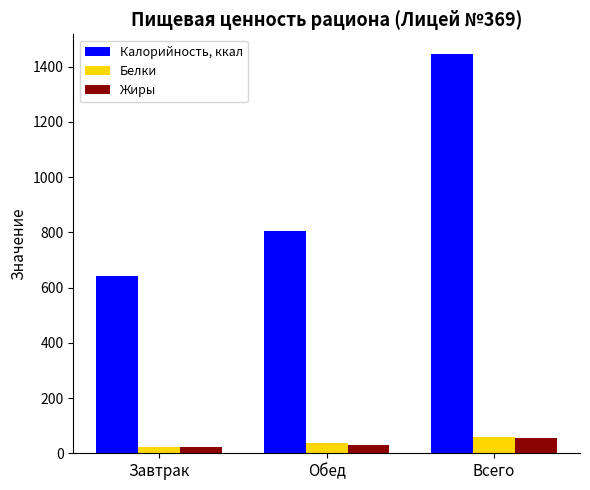

The value of Белки at Всего is 60.5. True or false?

True